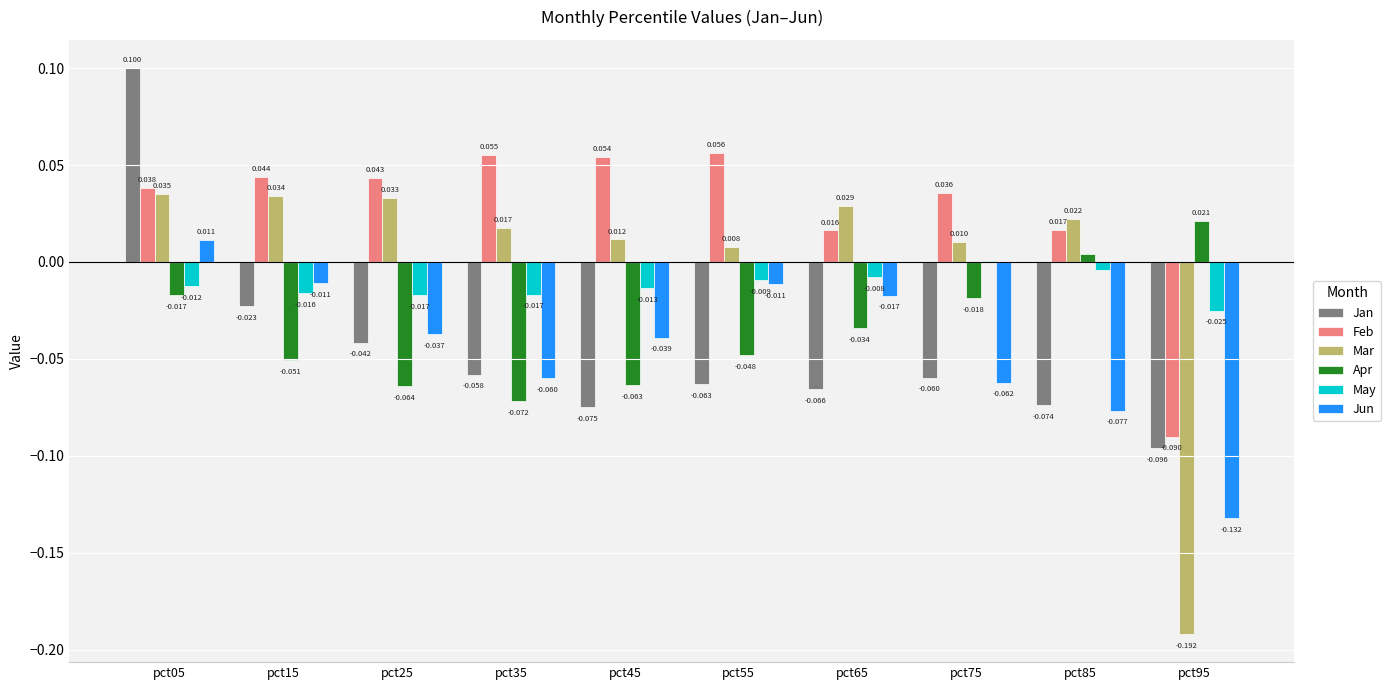

How many values in the Apr series exceed 0?

2